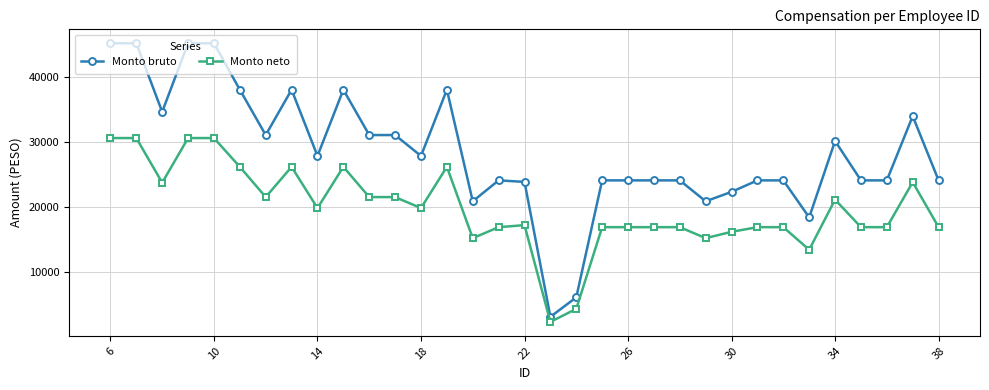

Which series has the widest spread of values?

Monto bruto